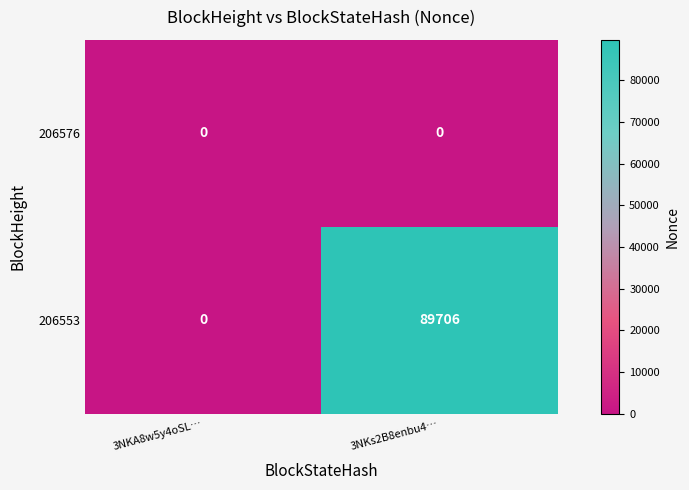

How many categories are shown in the chart?

2